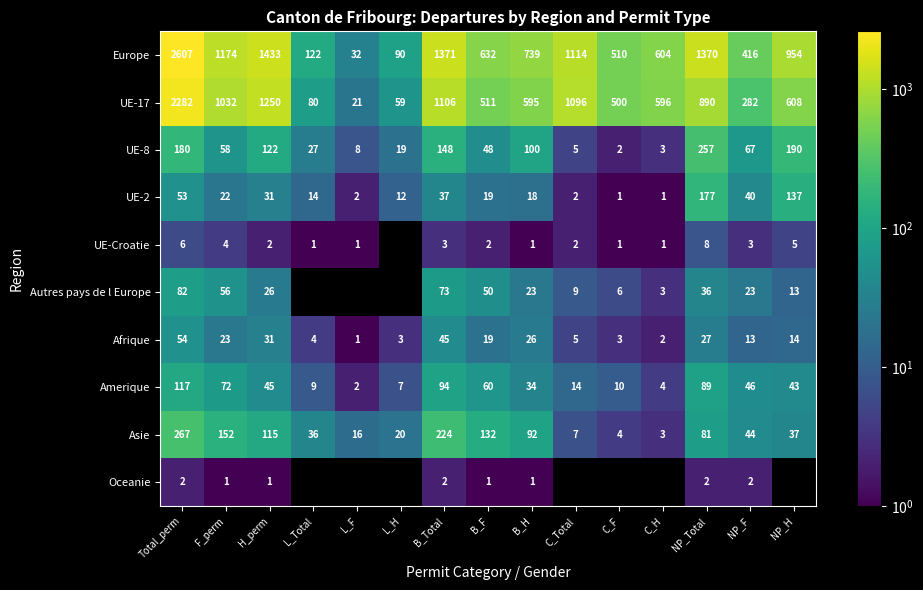

What is the difference between the Europe values at L_Total and L_H?

32